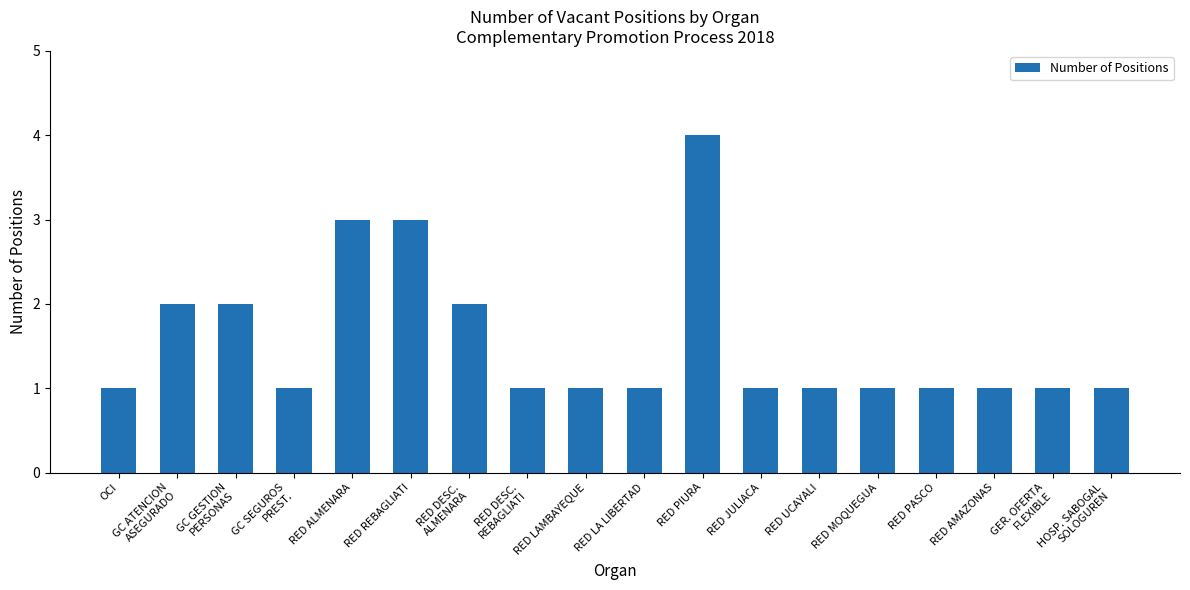

Reading left to right, transcribe all the data shown in this chart.

1	2	2	1	3	3	2	1	1	1	4	1	1	1	1	1	1	1